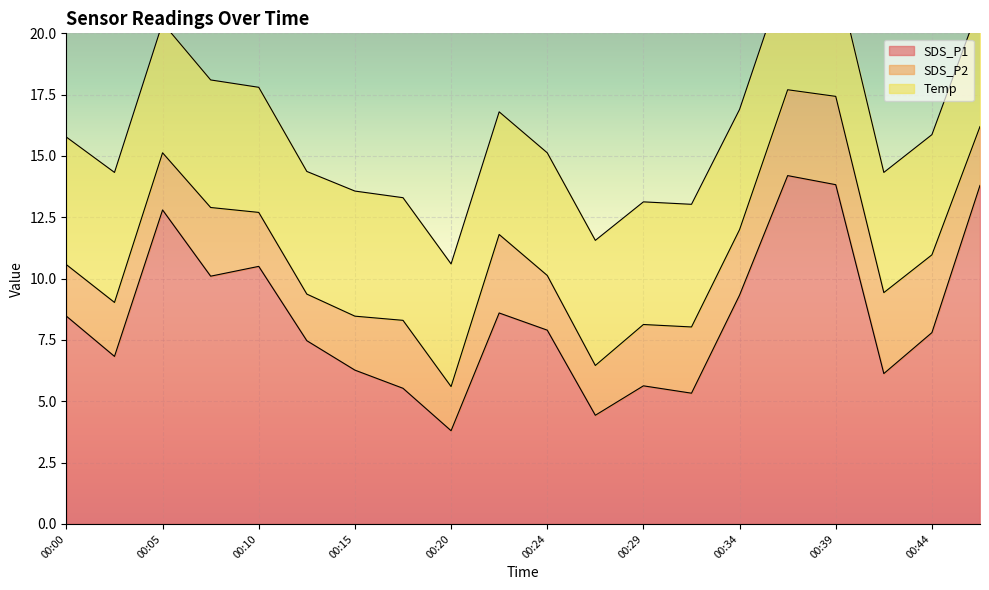

At which category is the sum across all series the highest?

00:37